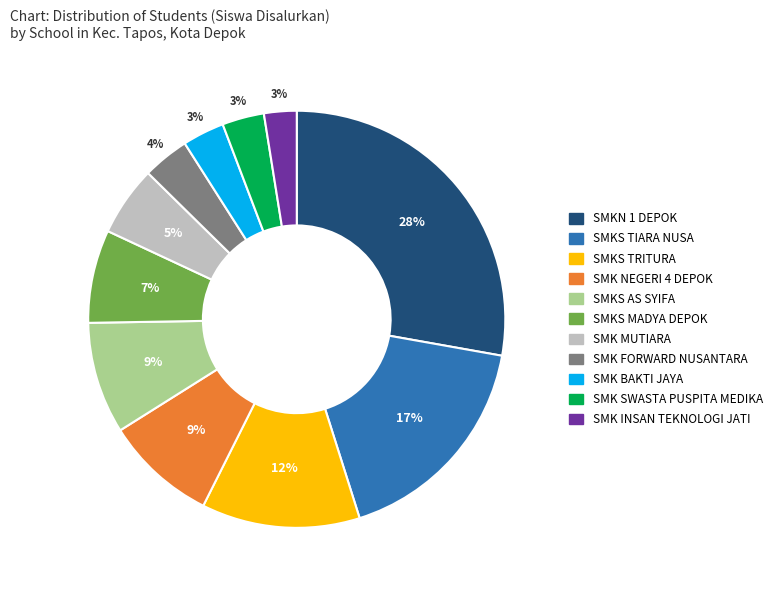

Between SMKS AS SYIFA and SMK BAKTI JAYA, which is larger?

SMKS AS SYIFA